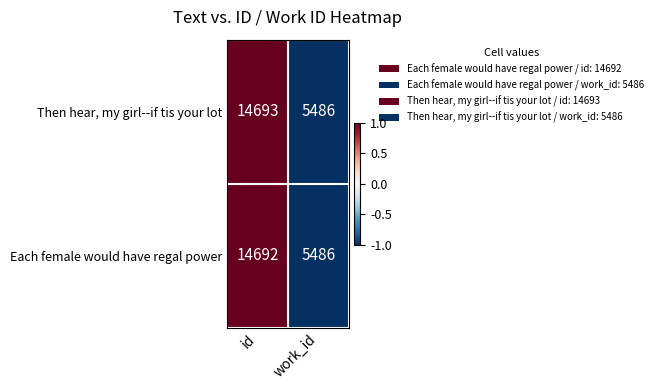

The Each female would have regal power series shows 14692 at id. True or false?

True